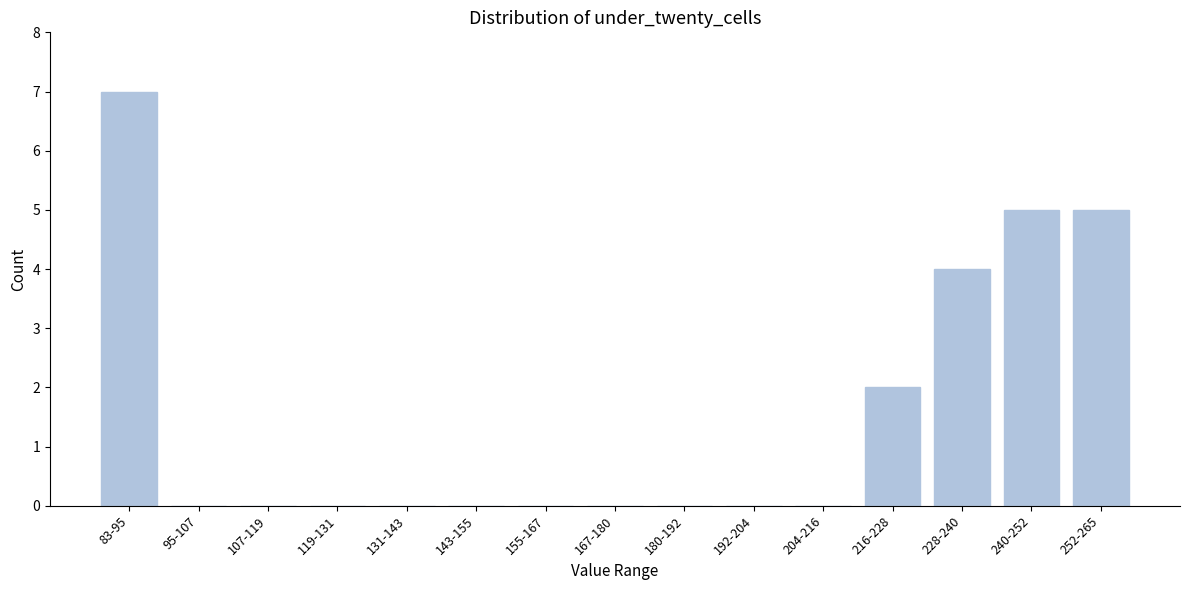

Reading right to left, extract all data points from this chart.

252-265=5	240-252=5	228-240=4	216-228=2	204-216=0	192-204=0	180-192=0	167-180=0	155-167=0	143-155=0	131-143=0	119-131=0	107-119=0	95-107=0	83-95=7